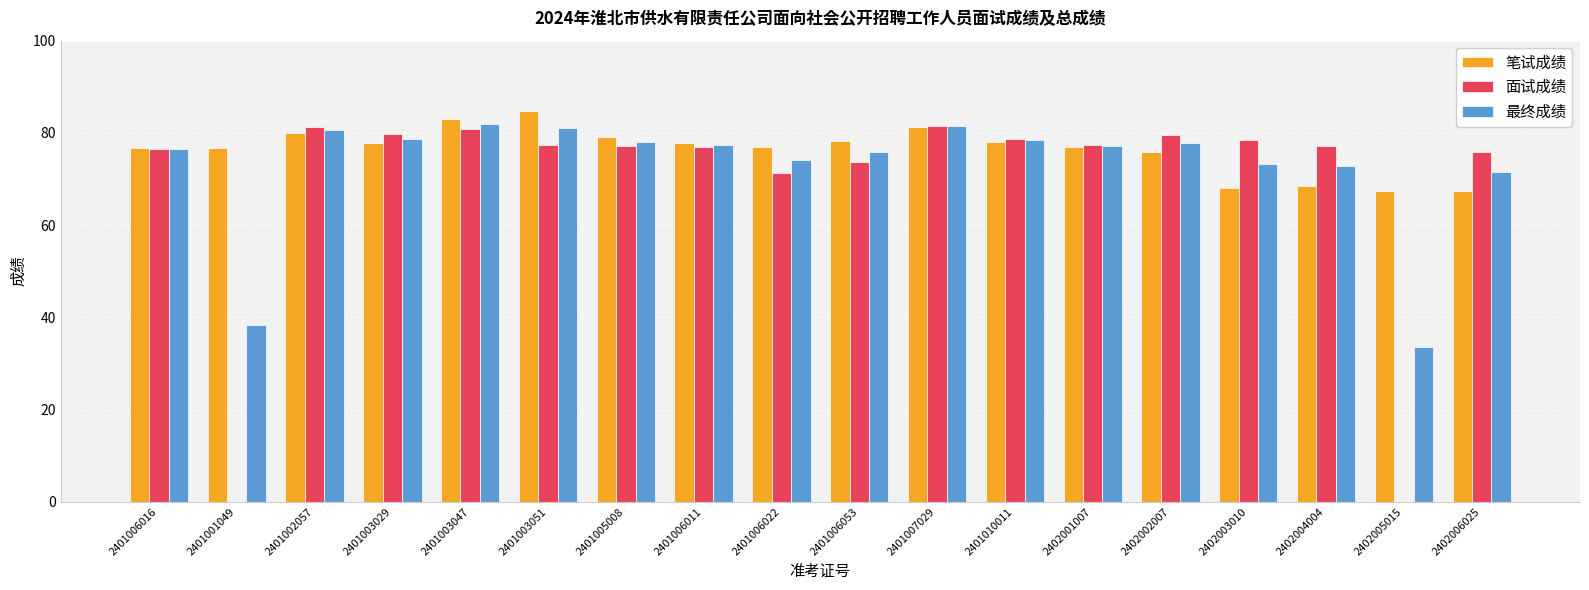

What is the sum of all 面试成绩 values?

1243.3